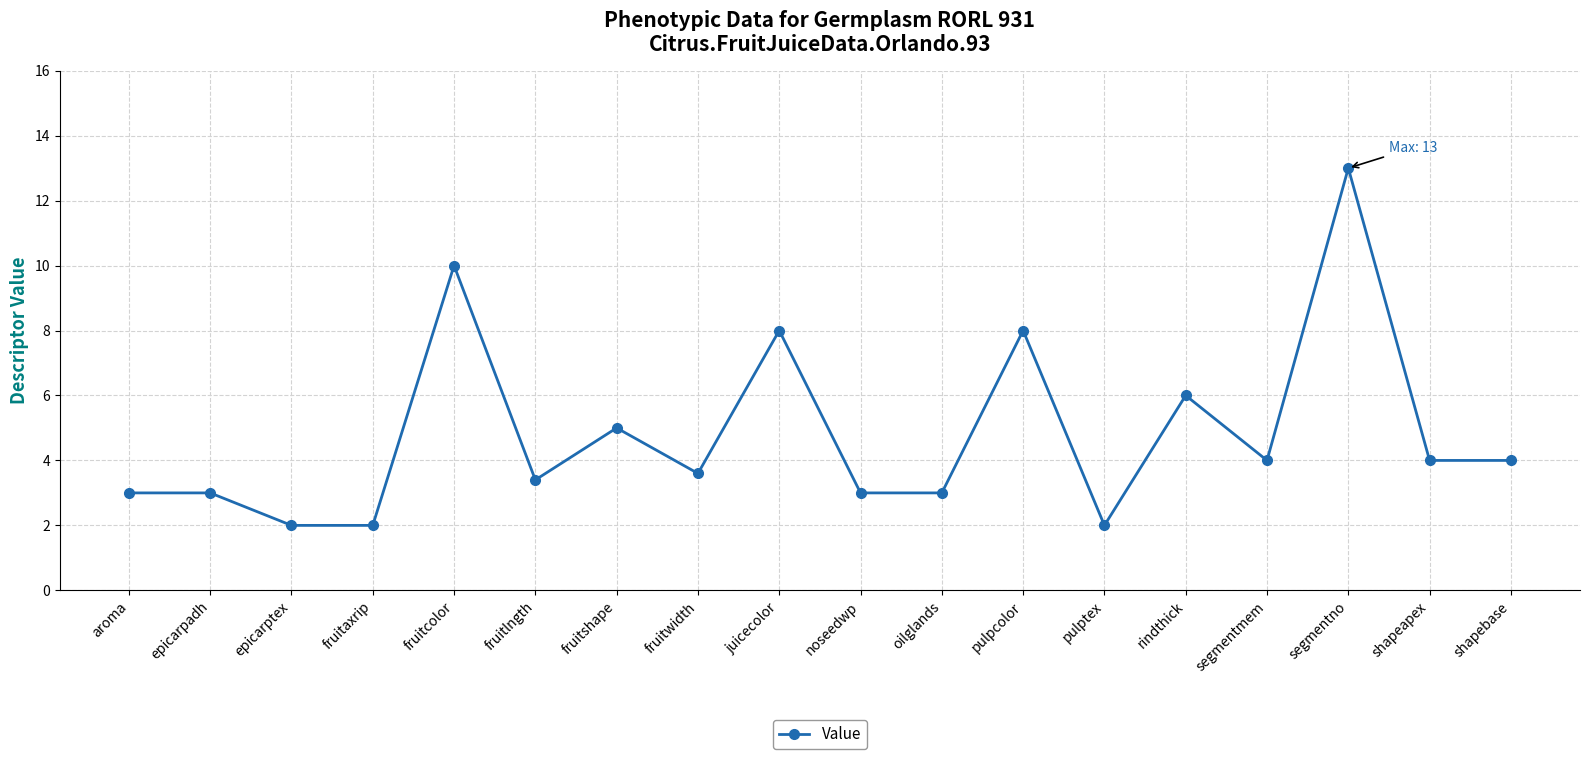

At which category does the chart reach its peak across all series?

segmentno